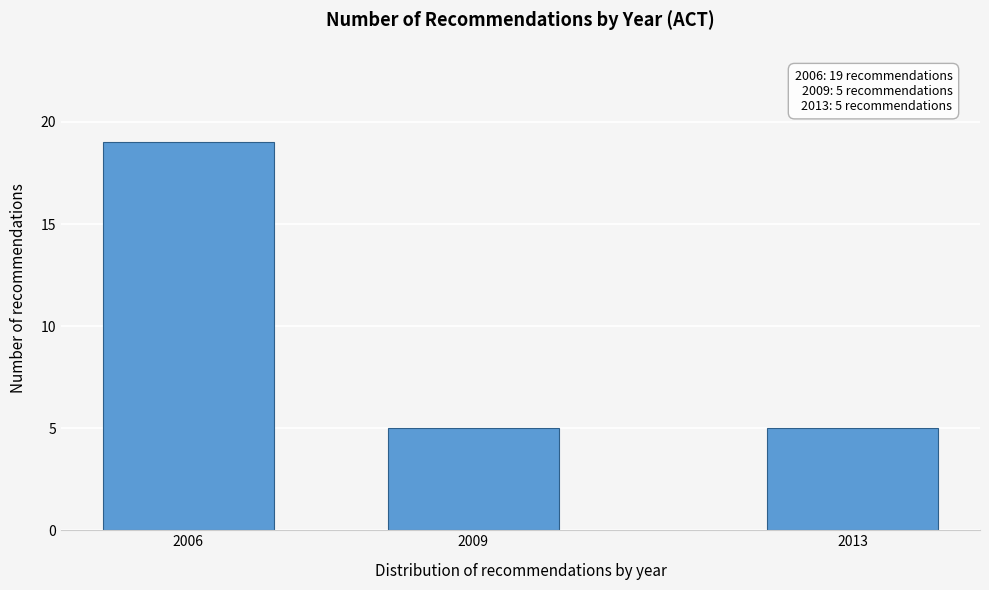

Reading left to right, transcribe all the data shown in this chart.

19	5	5